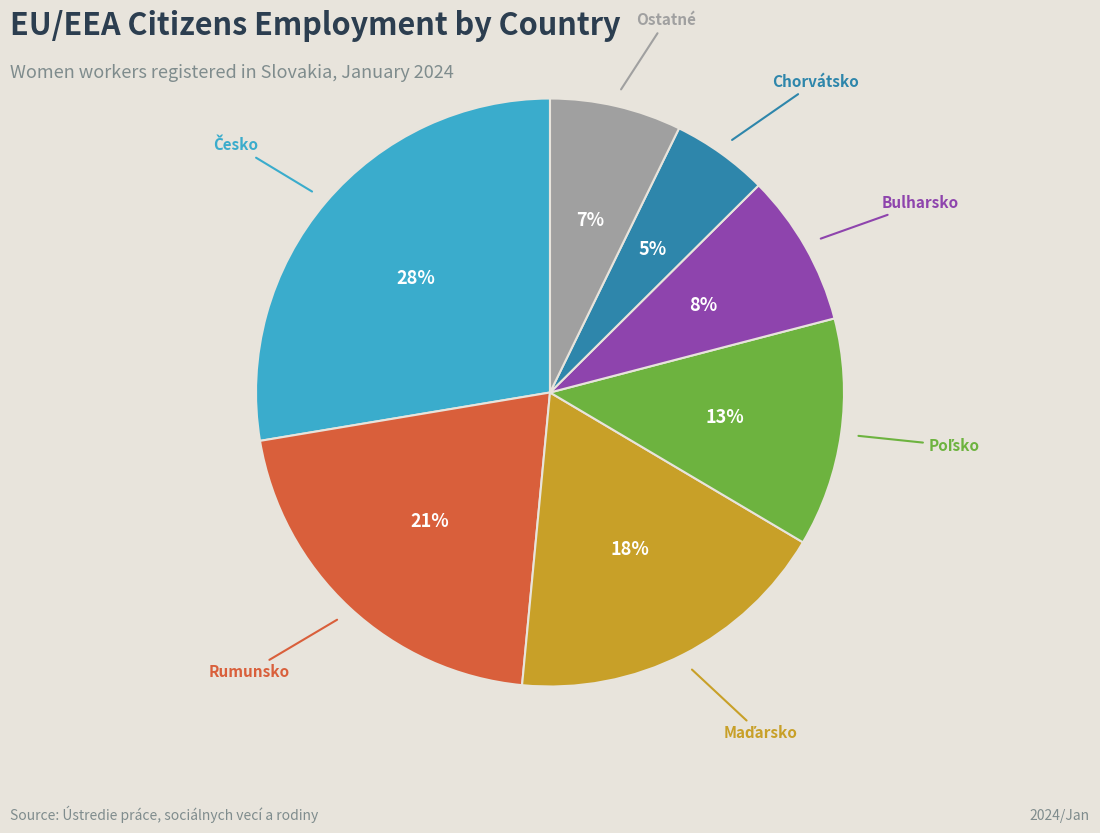

To the nearest percent, what is the average slice percentage?

14%